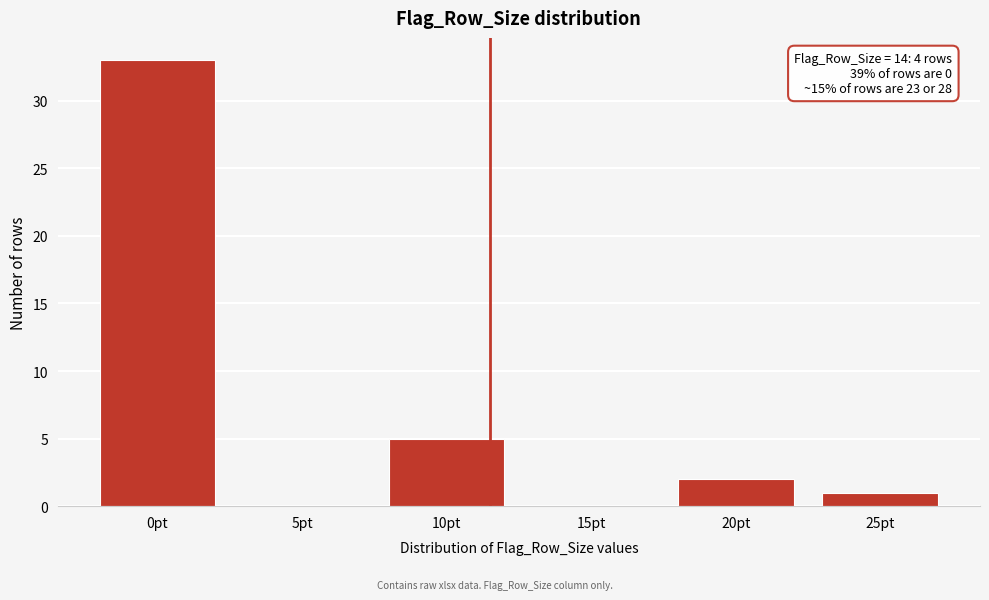

Reading left to right, extract all data points from this chart.

0pt=33	5pt=0	10pt=5	15pt=0	20pt=2	25pt=1